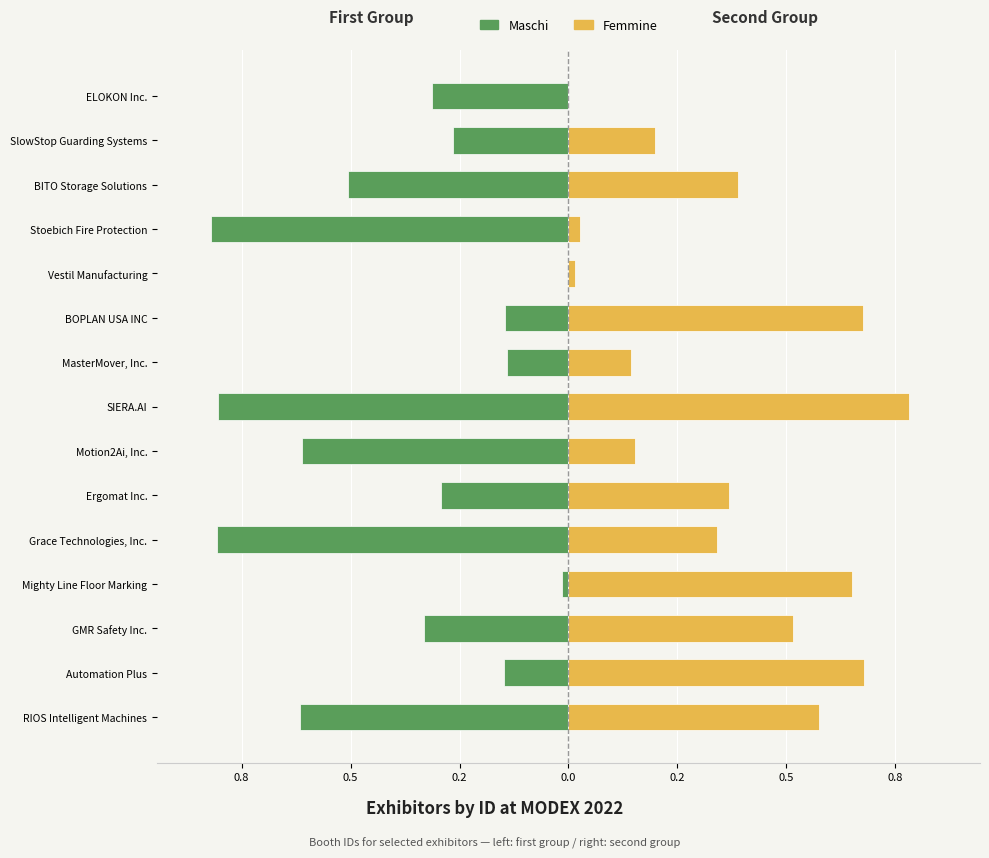

What is the highest value of the Femmine series?

0.8